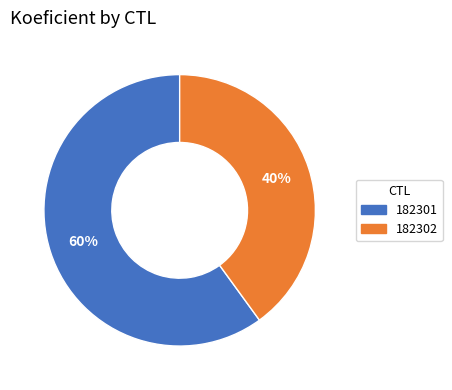

Which slice represents more than half of the pie?

182301